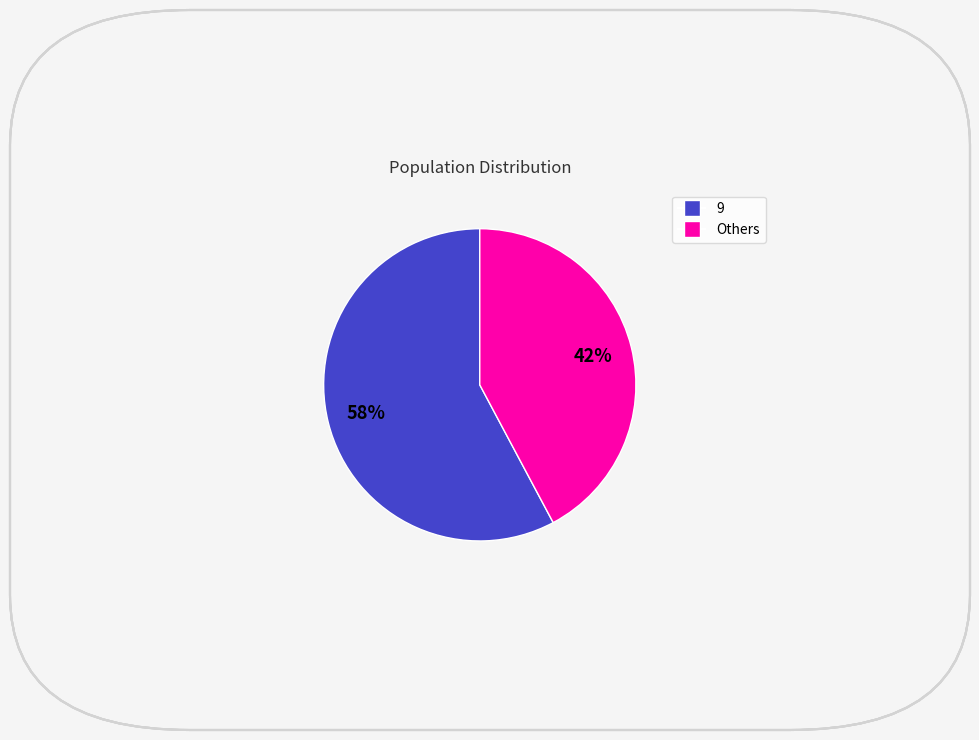

To the nearest percent, what is the average slice percentage?

50%